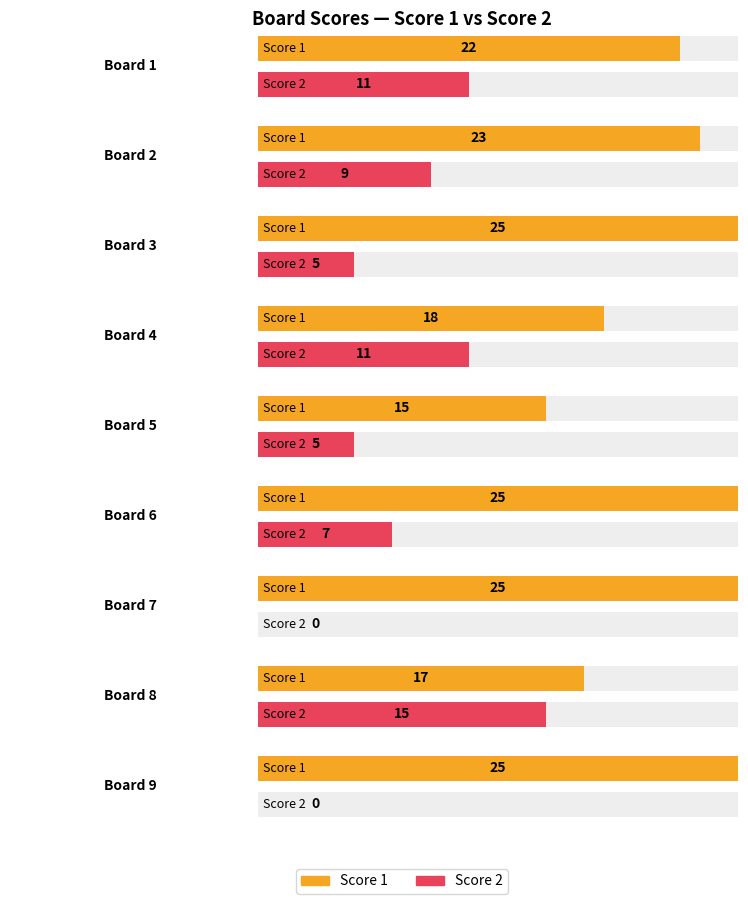

True or false: Score 1 has a value of 34 at Board 1.

False